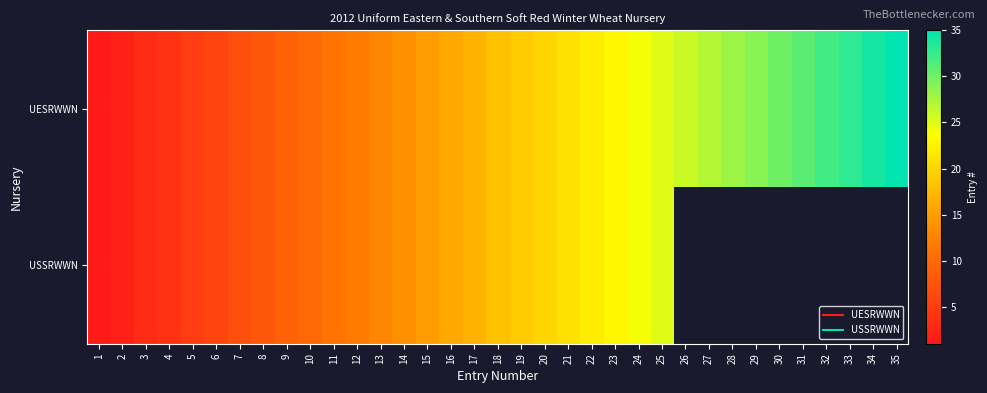

At which category is the sum across all series the highest?

25